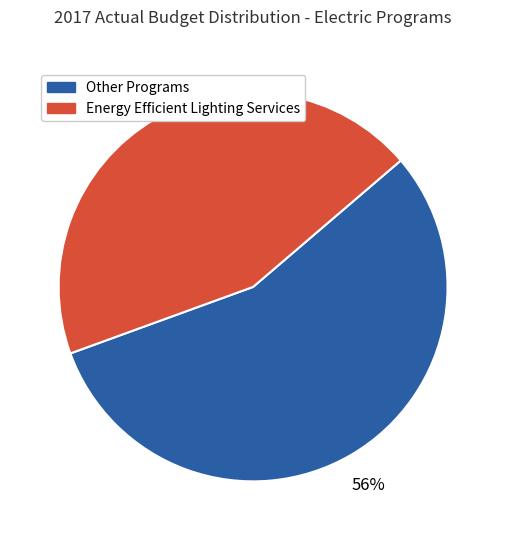

Does any single category account for the majority?

Yes